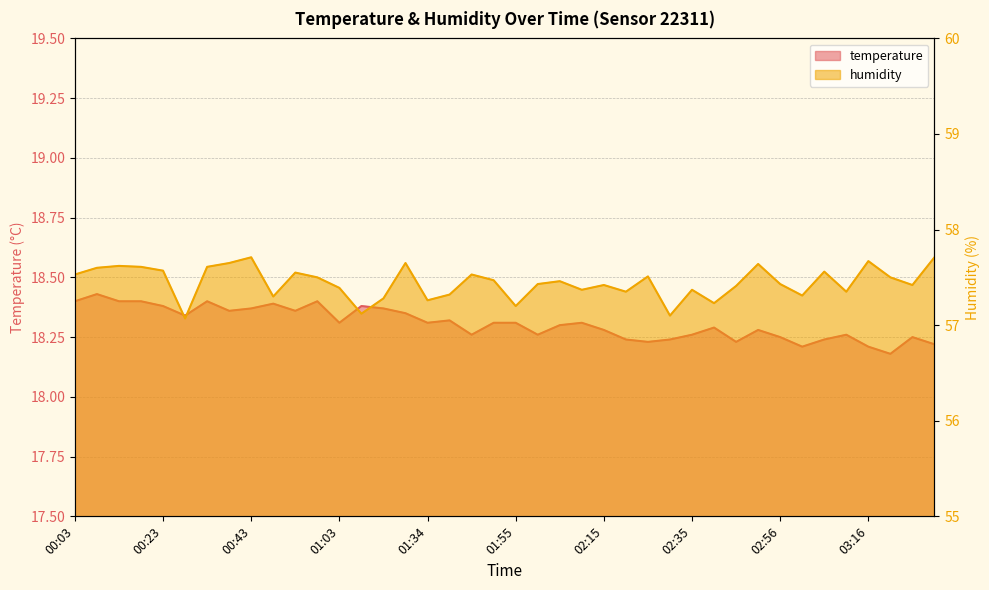

What is the value of the temperature point at the 6th from the left?

18.3